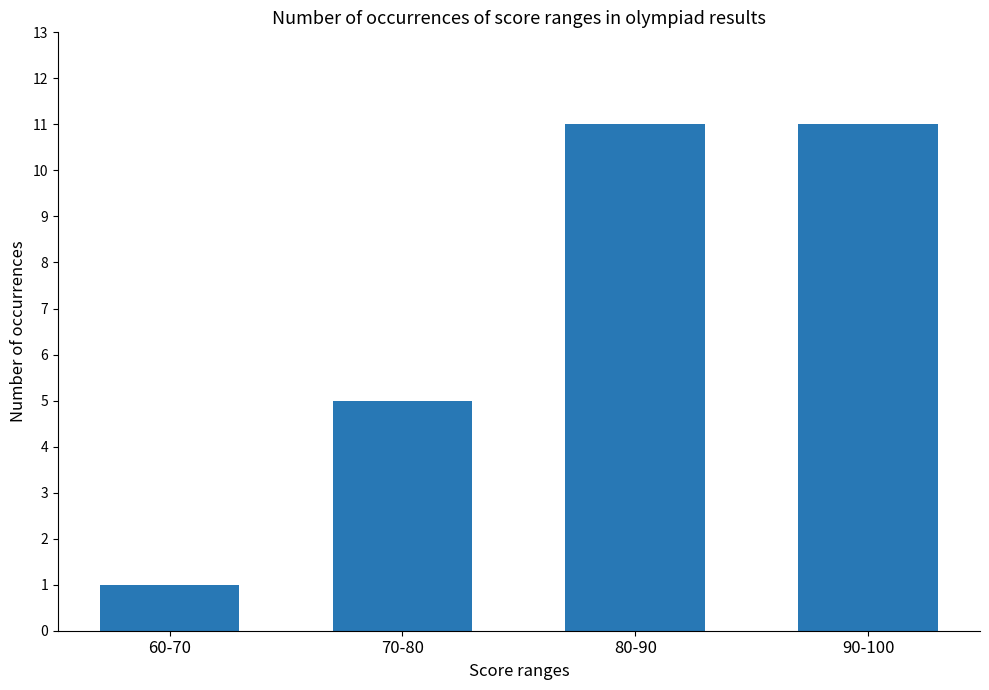

What is the sum of all values?

28